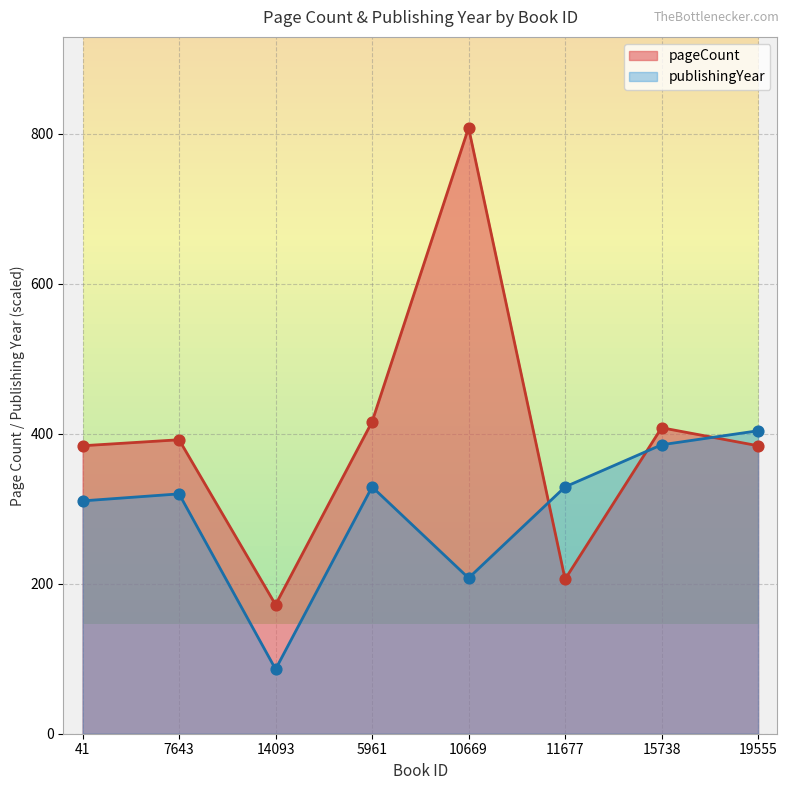

What is the total value across all series at 15738?

793.3